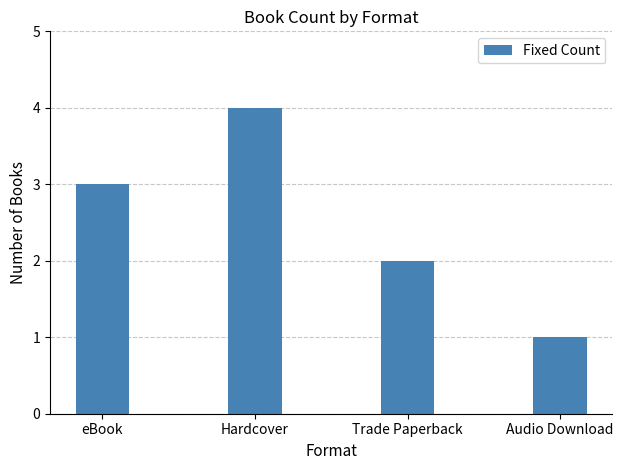

What is the ratio of the value at Audio Download to the value at Trade Paperback?

0.5